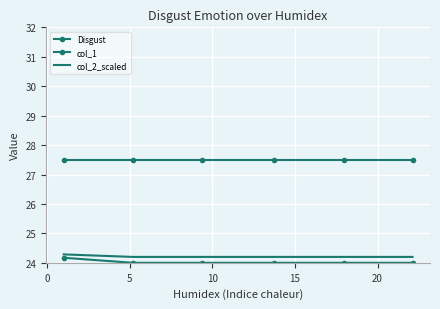

How many lines are shown in the chart?

3